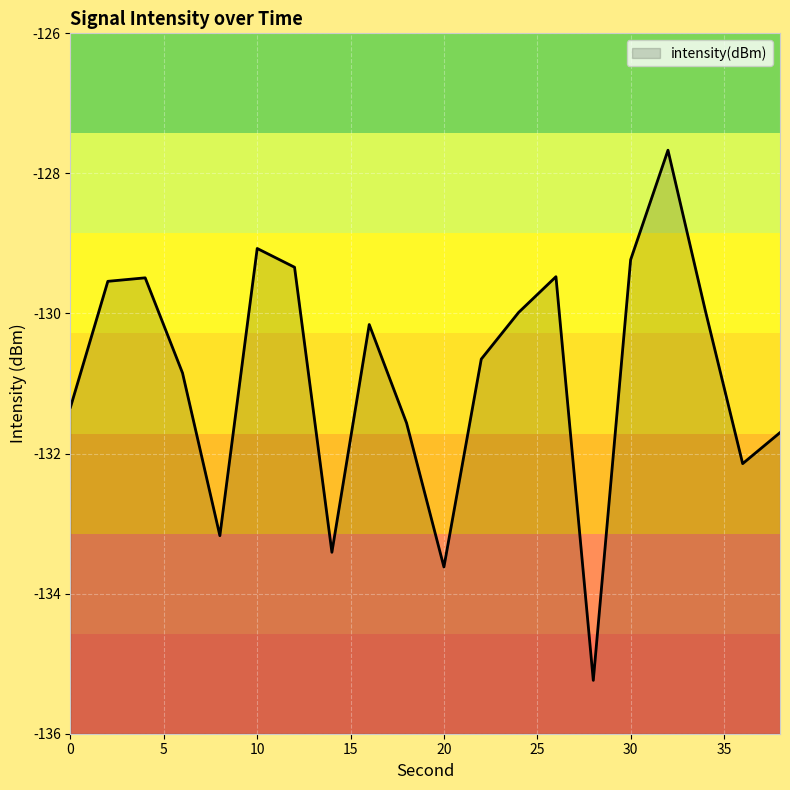

How many lines are shown in the chart?

1